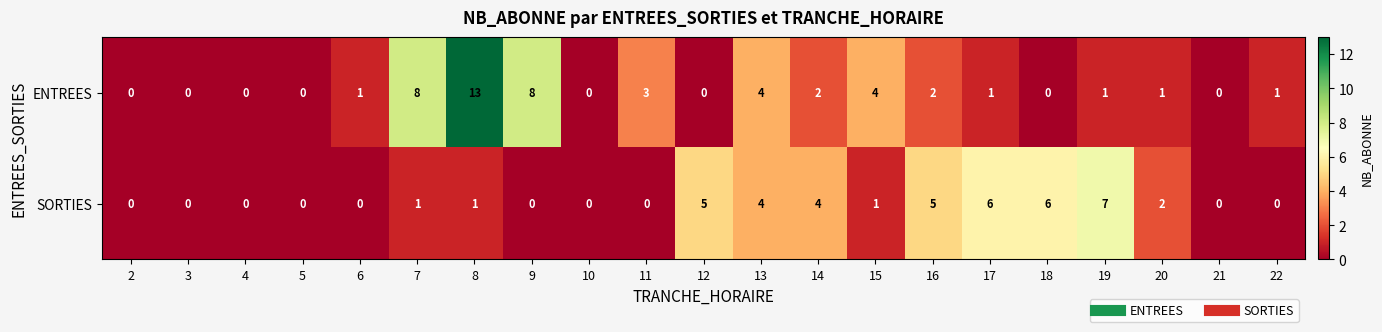

Rank the series at 12 from lowest to highest value.

ENTREES, SORTIES